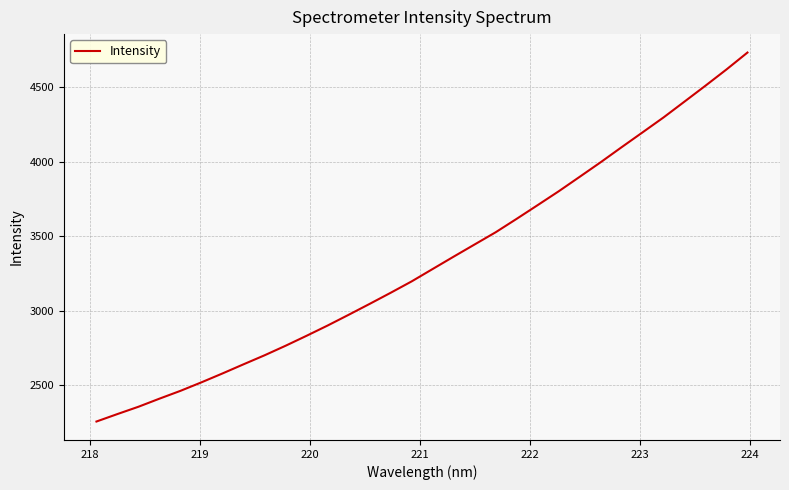

What is the maximum value shown in the chart?

4734.0